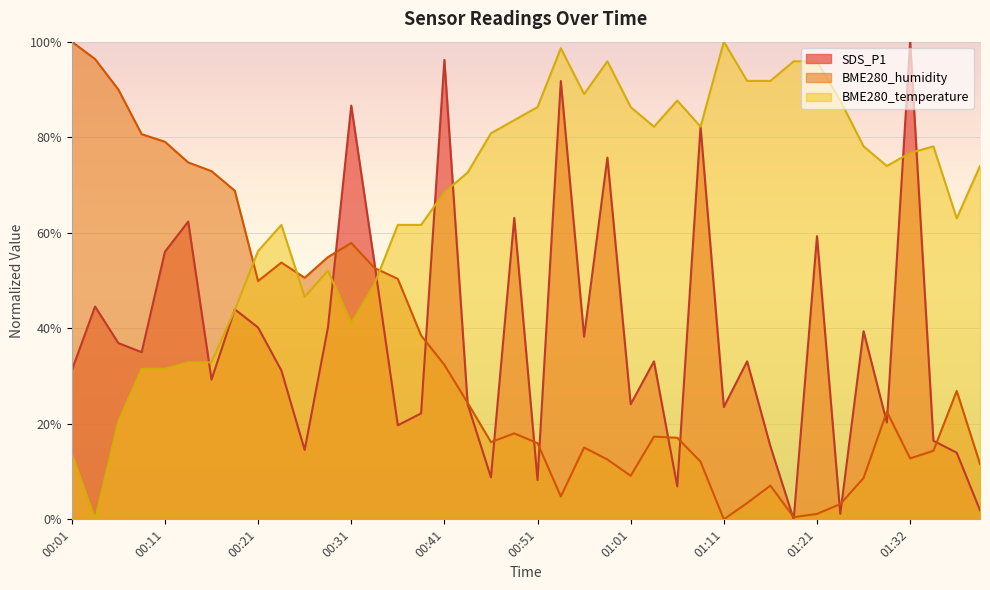

The value of BME280_temperature at 00:33 is 32.7. True or false?

False